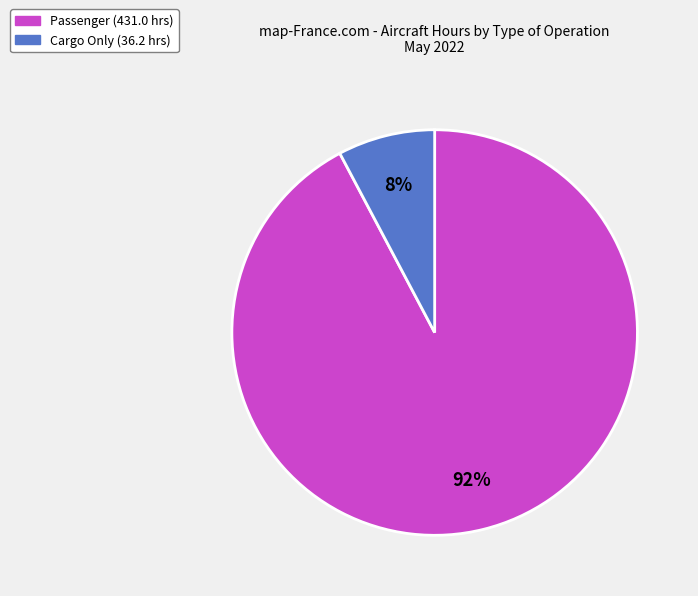

To the nearest percent, what is the average slice percentage?

50%